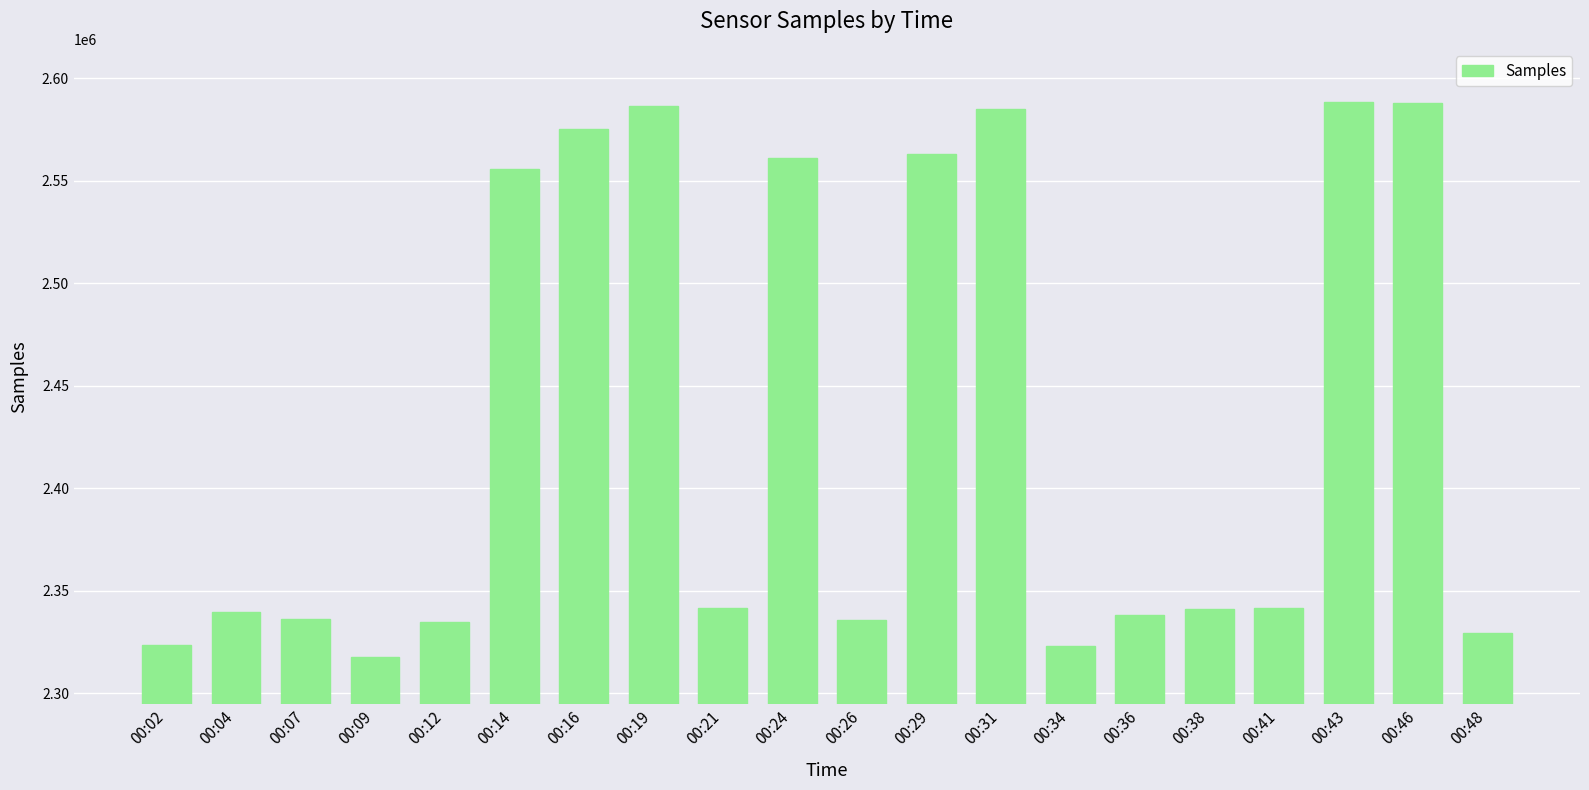

What is the greatest value displayed?

2588422